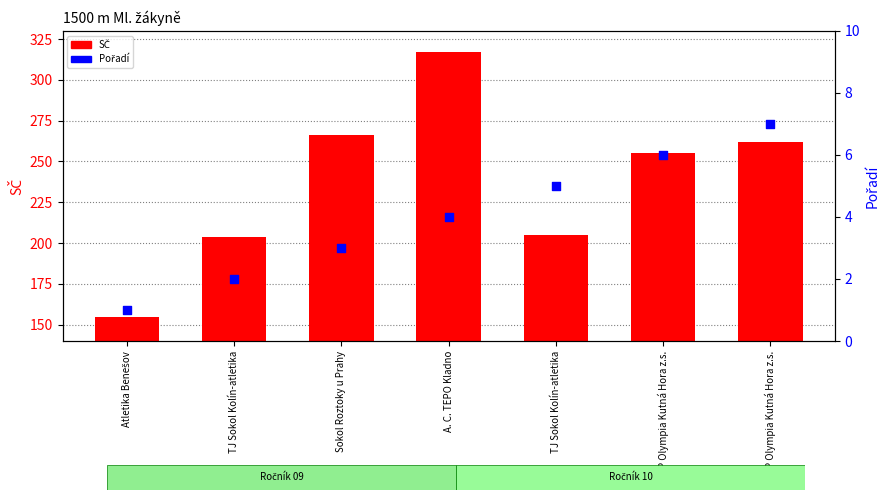

Which series reaches the maximum Y coordinate?

SČ